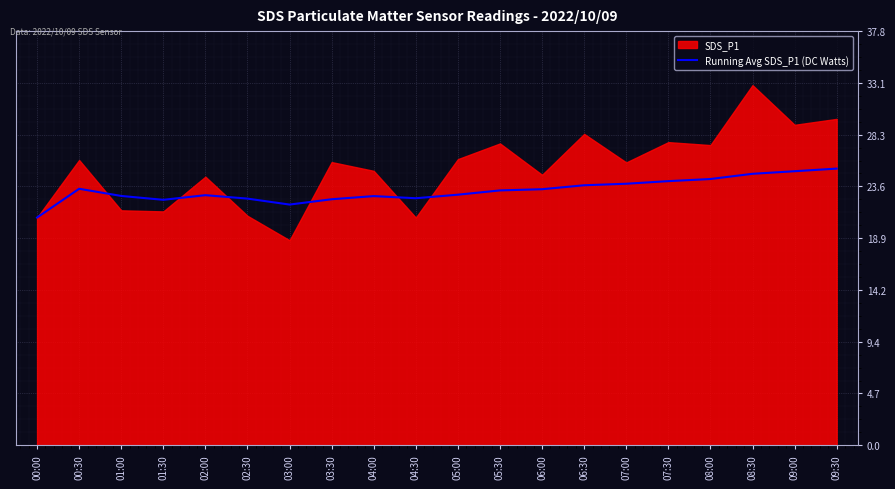

What is the label of the 6th point from the left?

02:30